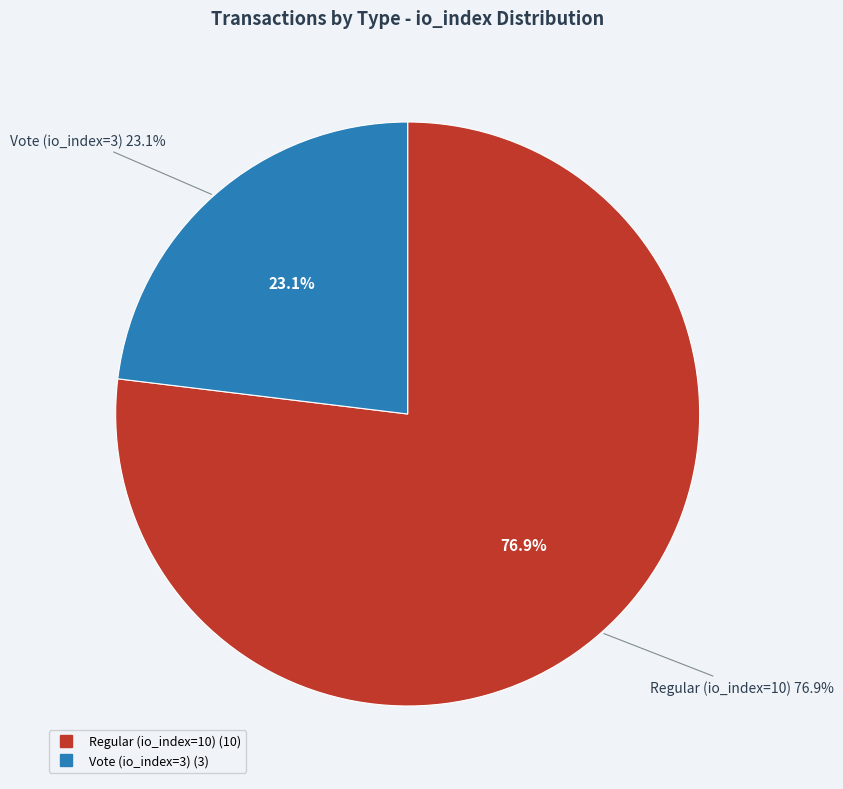

Is it true that Regular (io_index=10) is 77% of the pie?

True